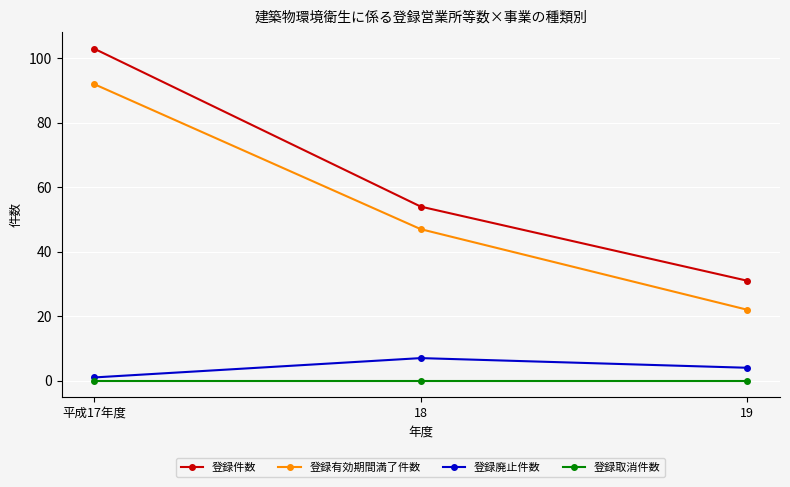

Which category has the highest value across all series?

平成17年度